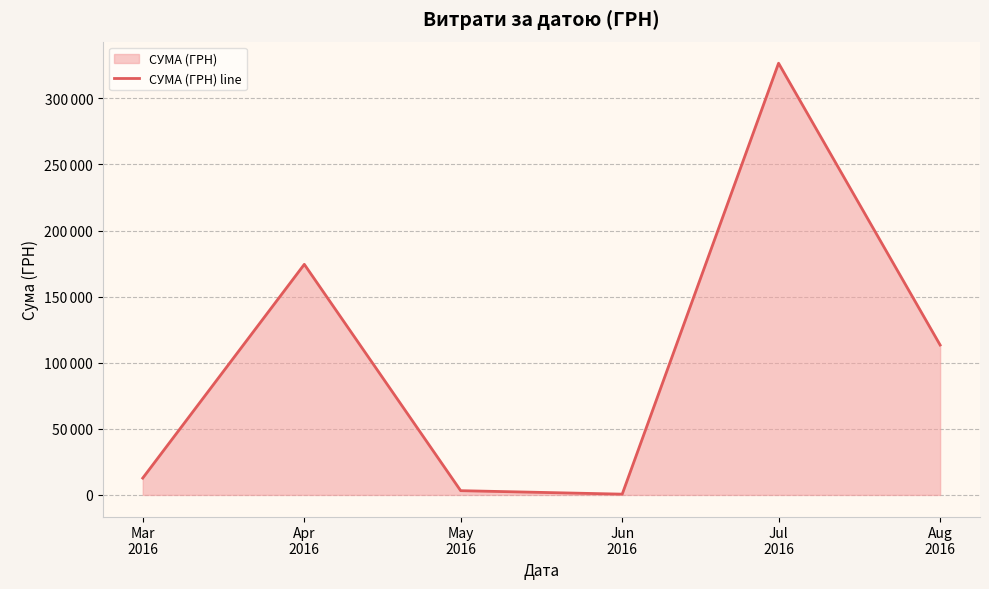

What is the sum of all values?

630977.9